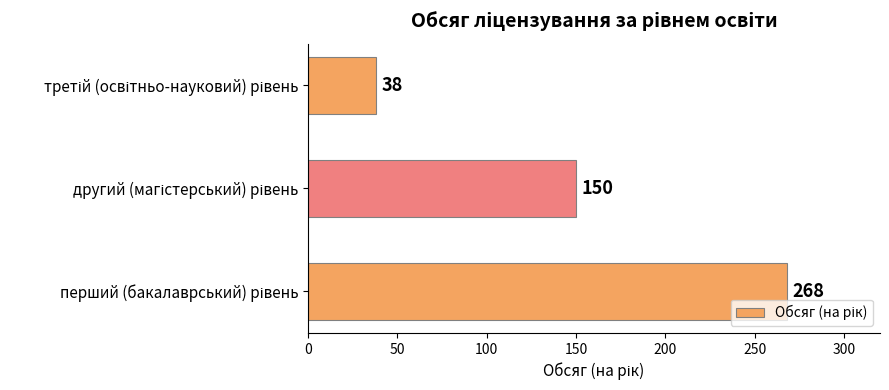

What is the average value?

152